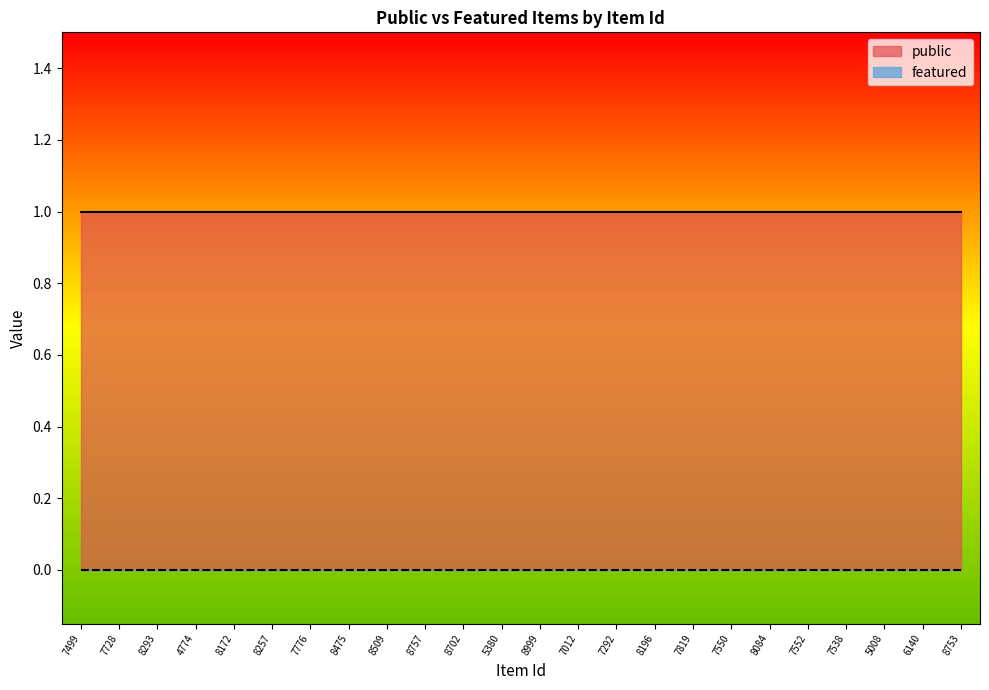

What position from the left is 5008?

22